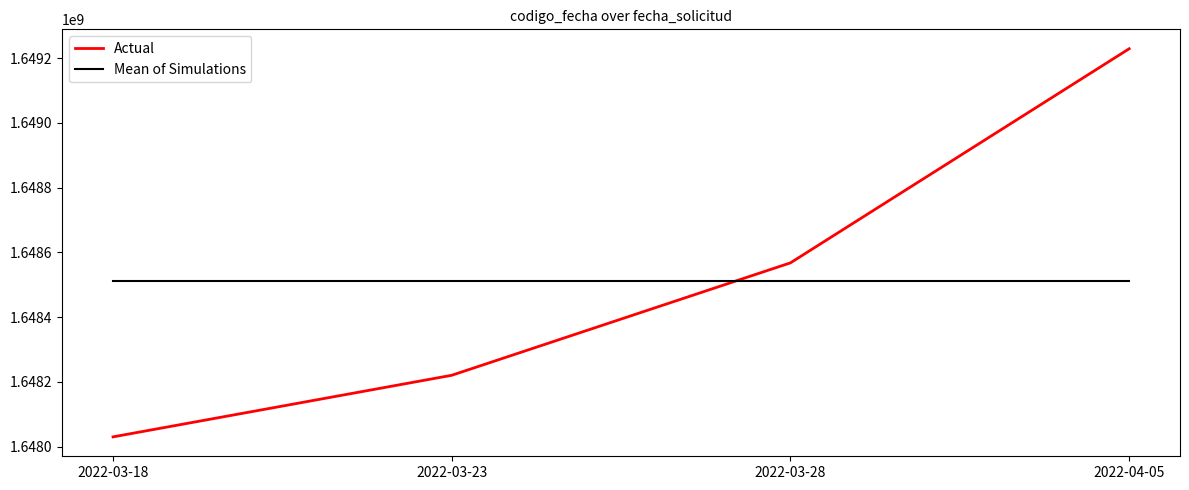

What is the approximate value of Actual at 2022-04-05?

1649229049.0